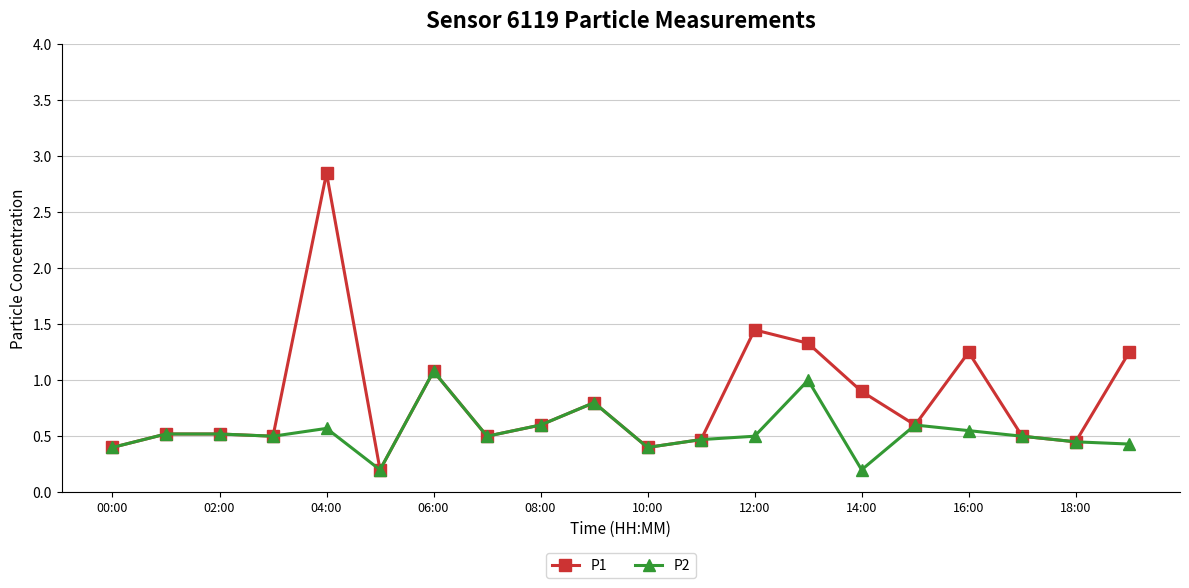

What is the maximum value for P2?

1.1